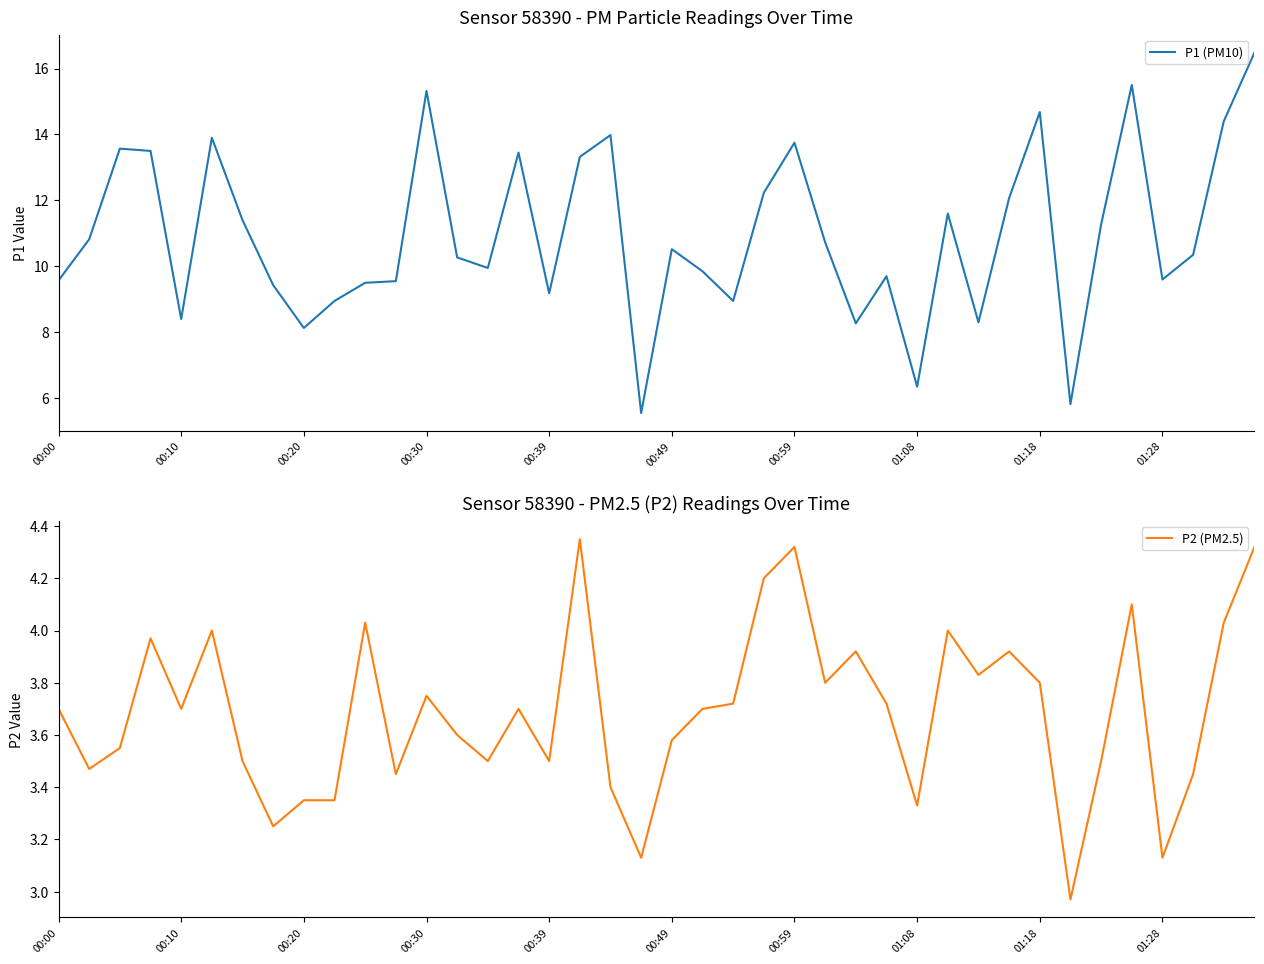

Rank the series by their maximum value, from lowest to highest.

P2 (PM2.5), P1 (PM10)